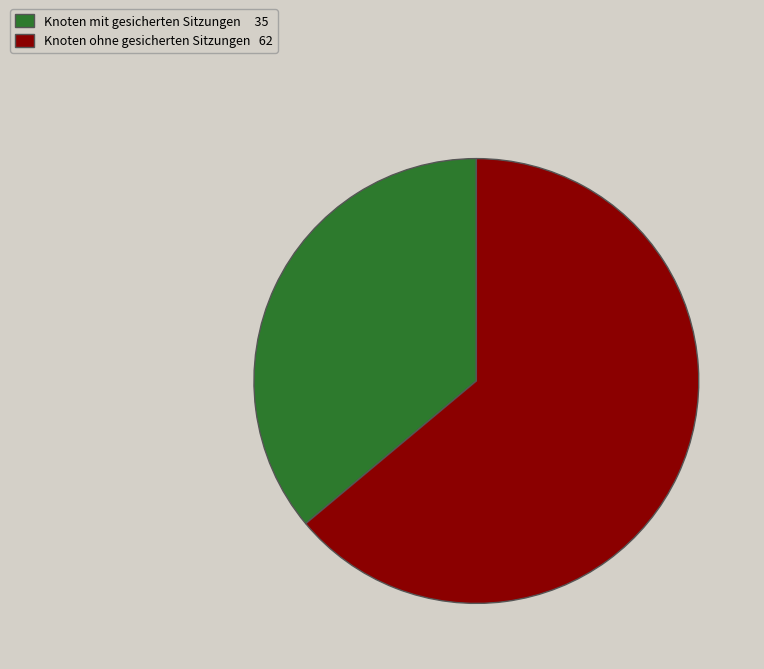

Does any single category account for the majority?

Yes